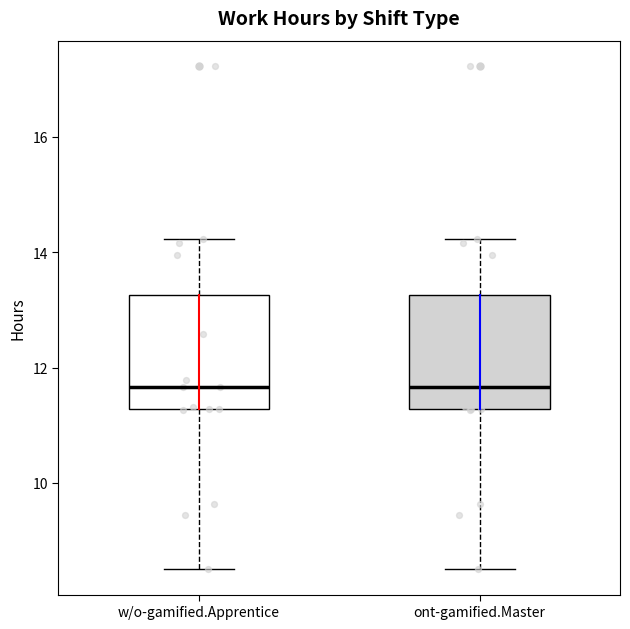

Reading left to right, read every box against the y-axis: the position of its median line, the range the box covers, and the ends of its whiskers. The values are not printed on the chart, so give them approximately, as read against the axis.

w/o-gamified.Apprentice: median 11.6, box 11.2 to 13.2, whiskers 8.6 to 14.2
ont-gamified.Master: median 11.6, box 11.2 to 13.2, whiskers 8.6 to 14.2